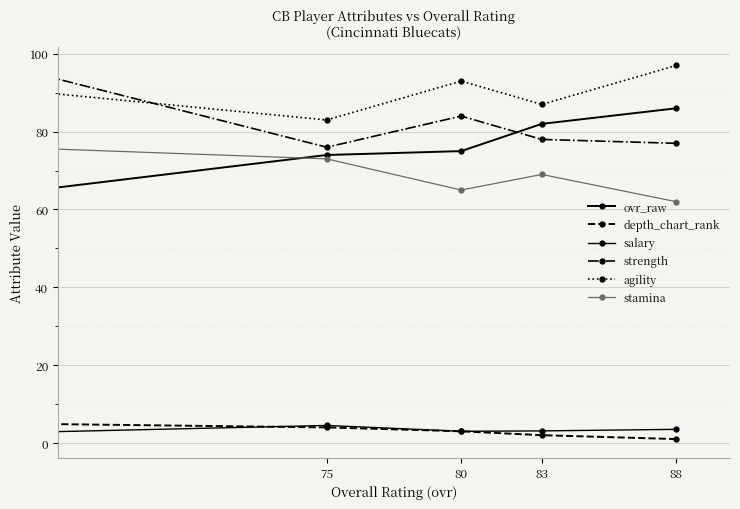

True or false: depth_chart_rank has more than 0 points higher than both neighbors.

False